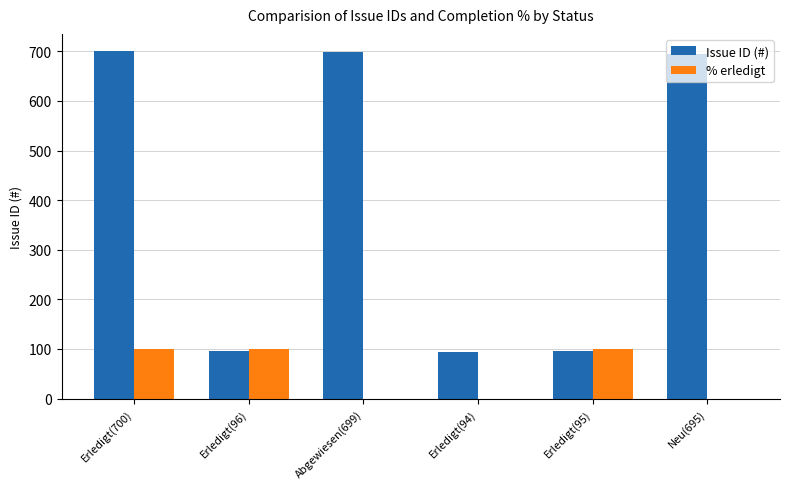

What is the sum of all Issue ID (#) values?

2379